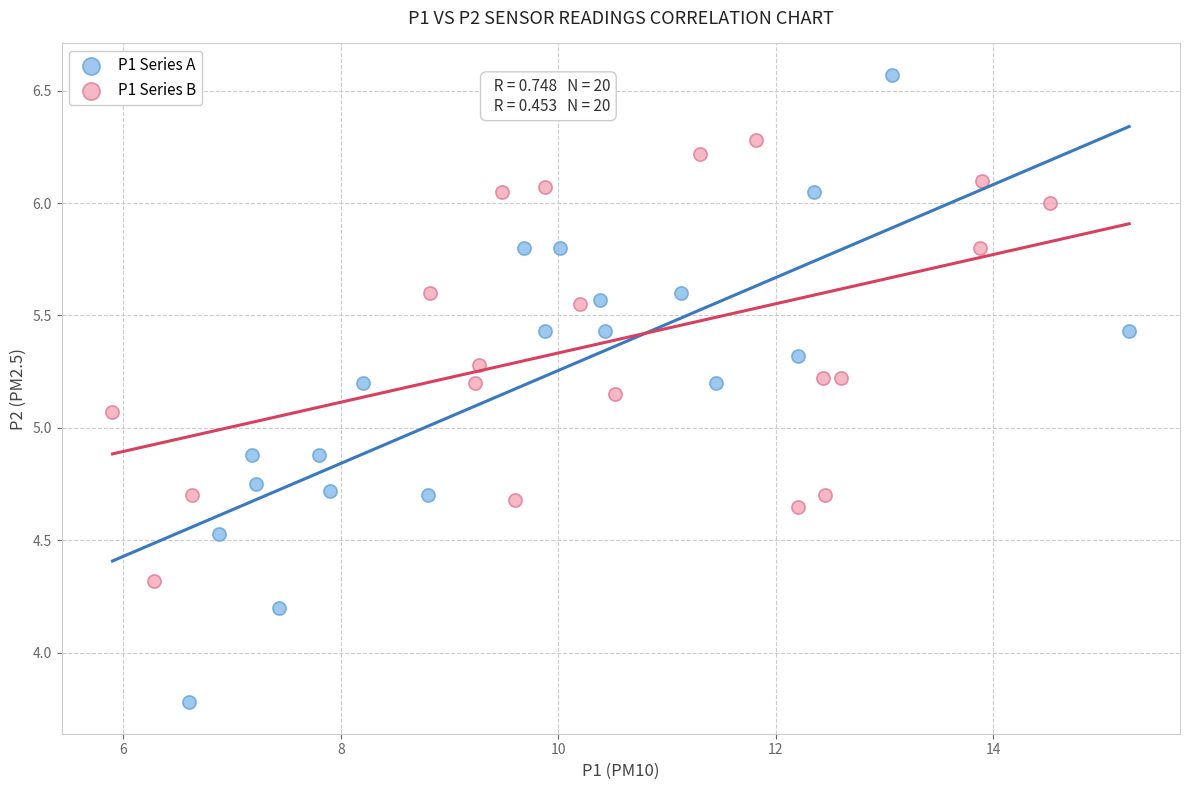

Which series contains the highest Y value?

P1 Series A